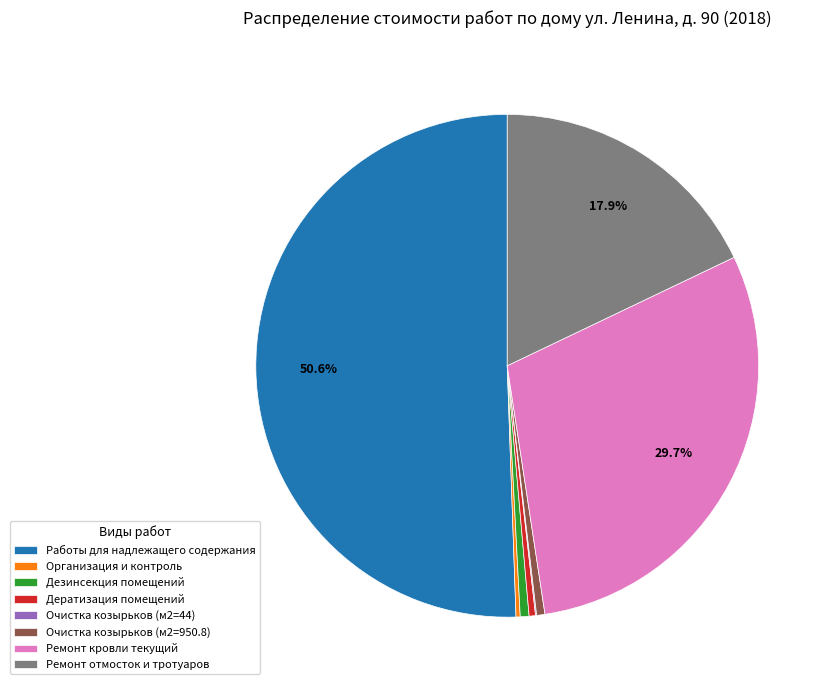

What percentage is NOT represented by Ремонт кровли текущий?

70.3%